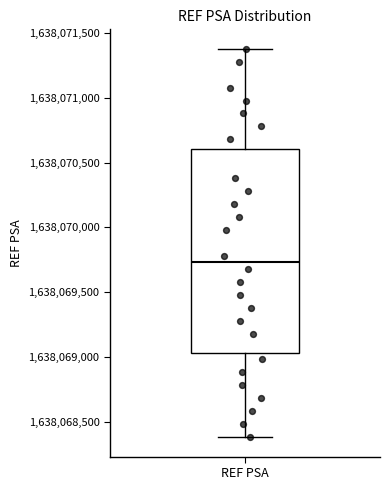

Read this box plot against the y-axis: the position of the median line, the range covered by the box, and the ends of both whiskers. The values are not printed on the chart, so give them approximately, as read against the axis.

median 1638069750, box 1638069050 to 1638070600, whiskers 1638068400 to 1638071400